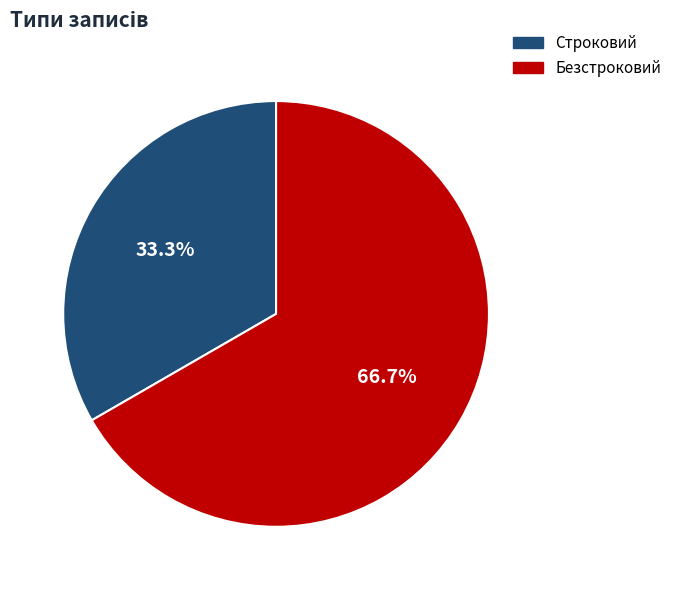

What portion of the pie excludes Строковий?

66.7%